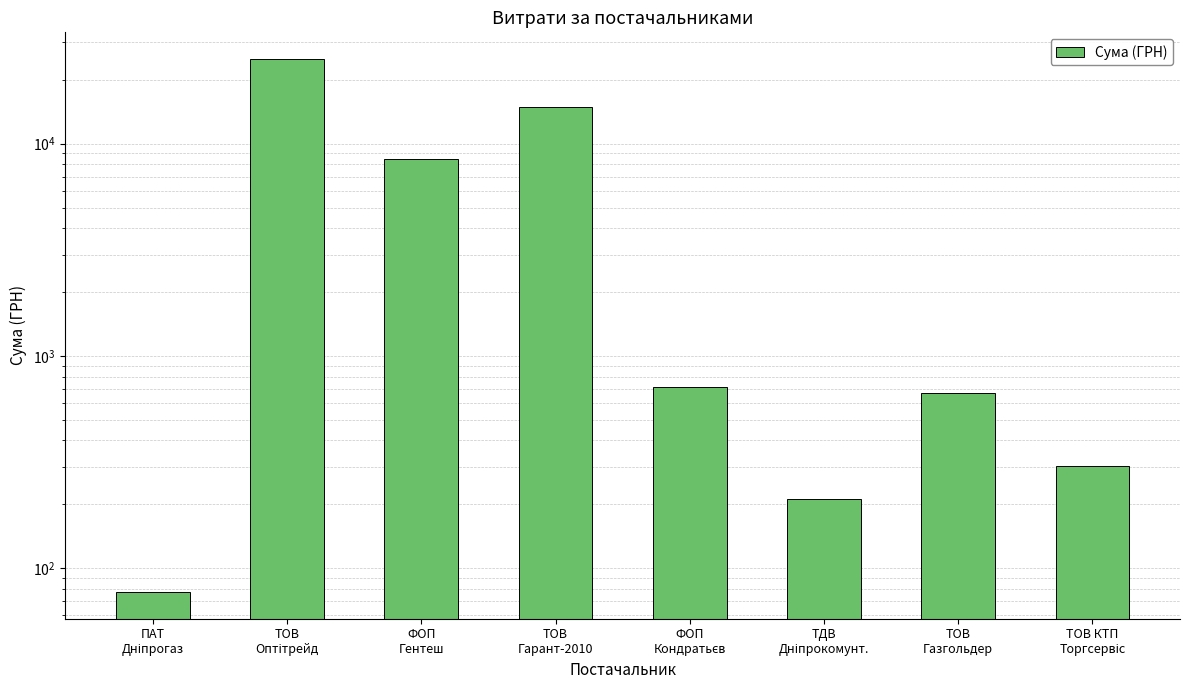

The chart shows a value of 715.0 at ФОП
Кондратьєв. True or false?

True